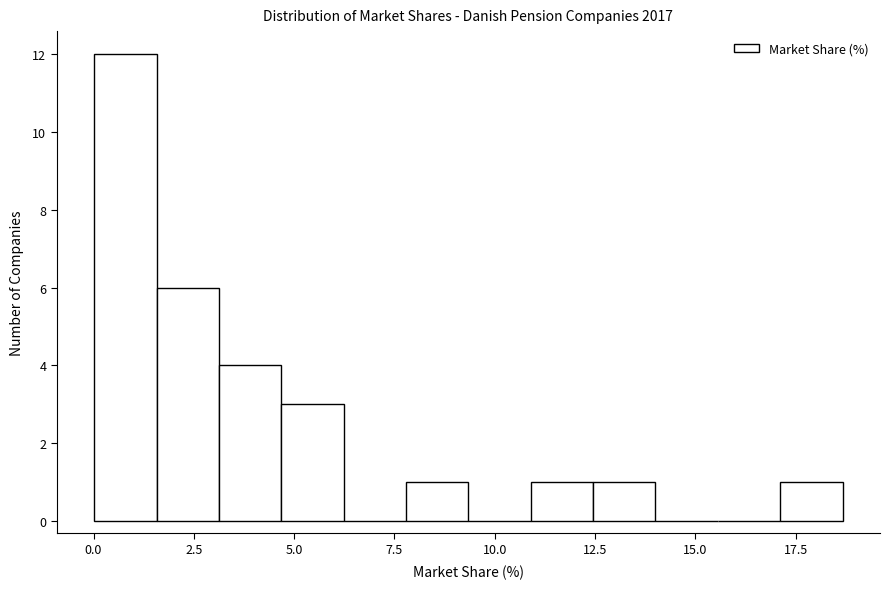

Read against the x-axis, roughly where is the centre of the tallest bar?

1.0